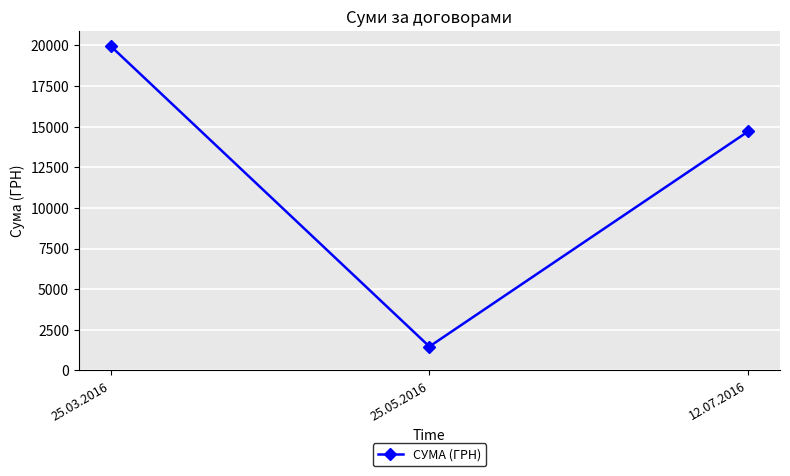

What is the smallest value displayed?

1469.5